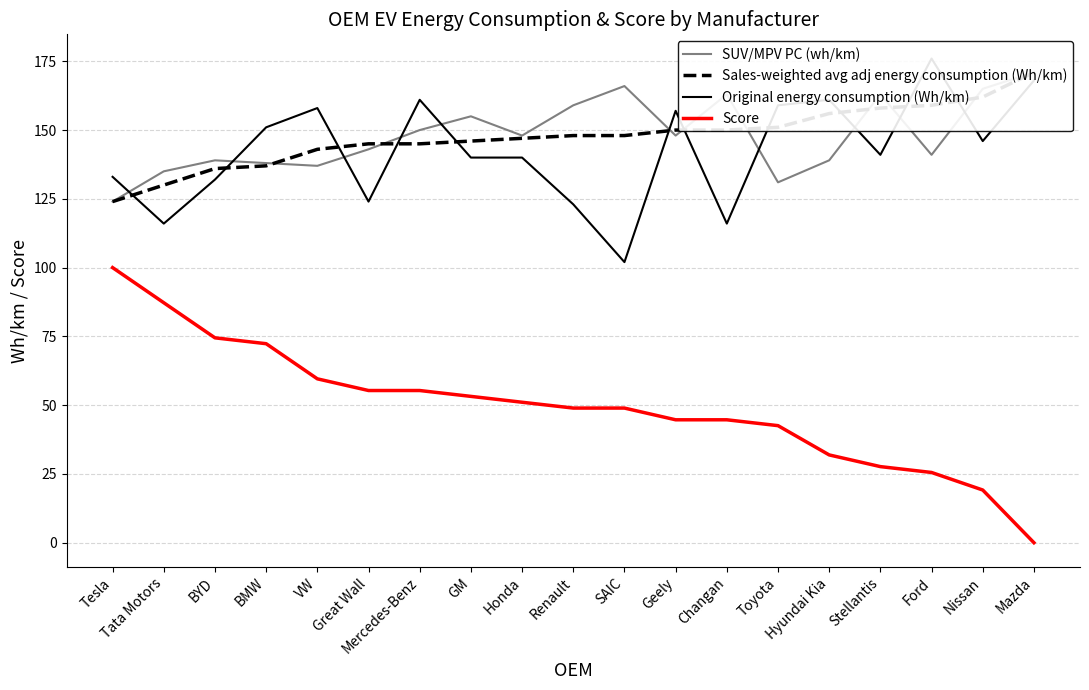

Which series has the largest range (max minus min)?

Score